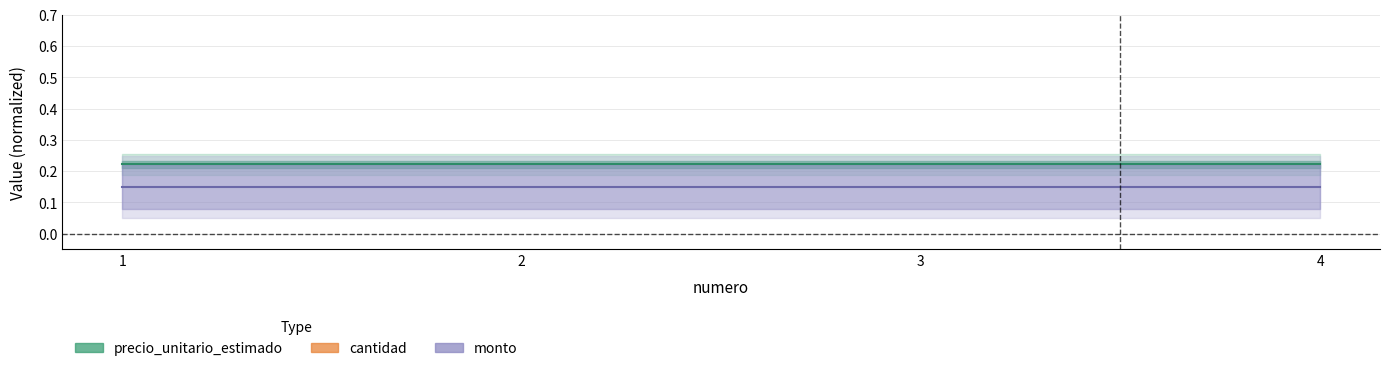

True or false: precio_unitario_estimado and monto cross at least once.

False